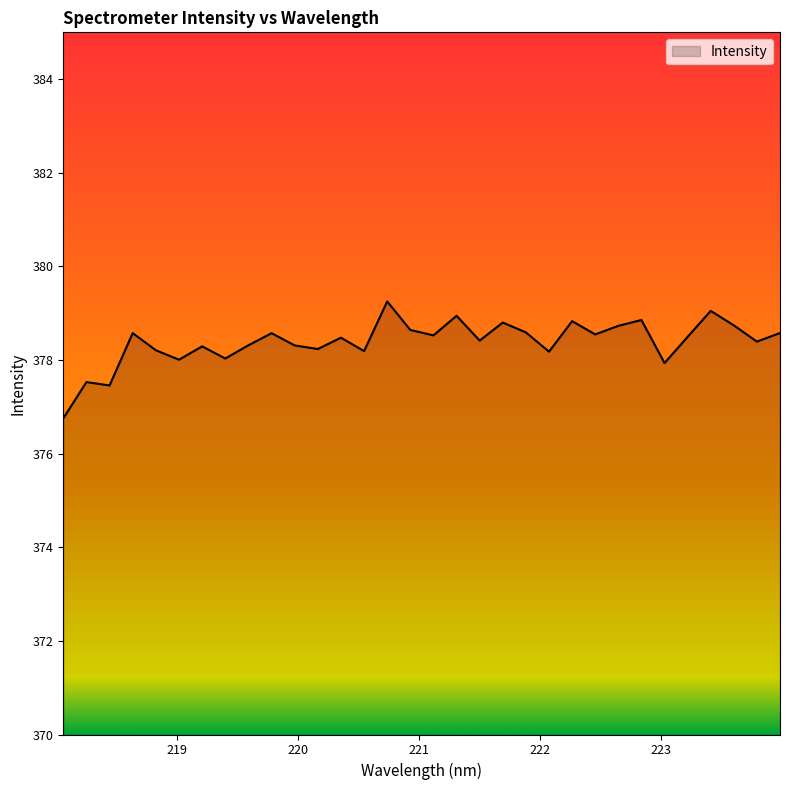

What is the minimum value shown in the chart?

376.8